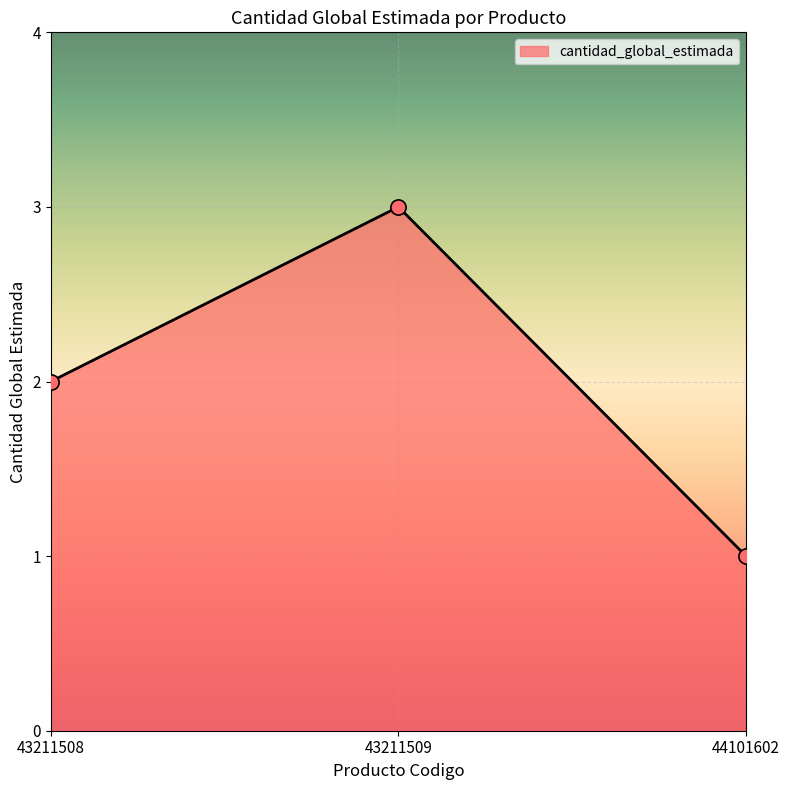

What is the ratio of the value at 44101602 to the value at 43211508?

0.5